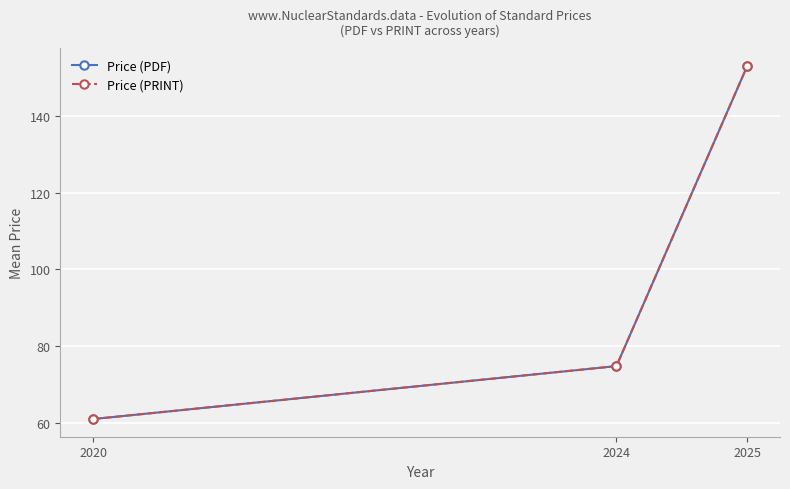

What is the total value across all series at 2025?

306.1